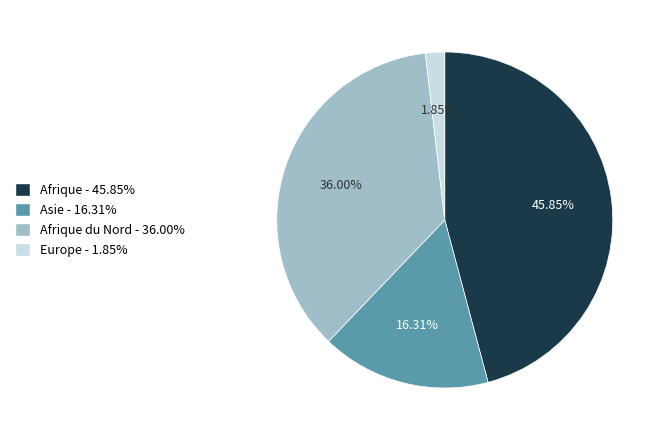

Is there any slice that represents more than half of the pie?

No